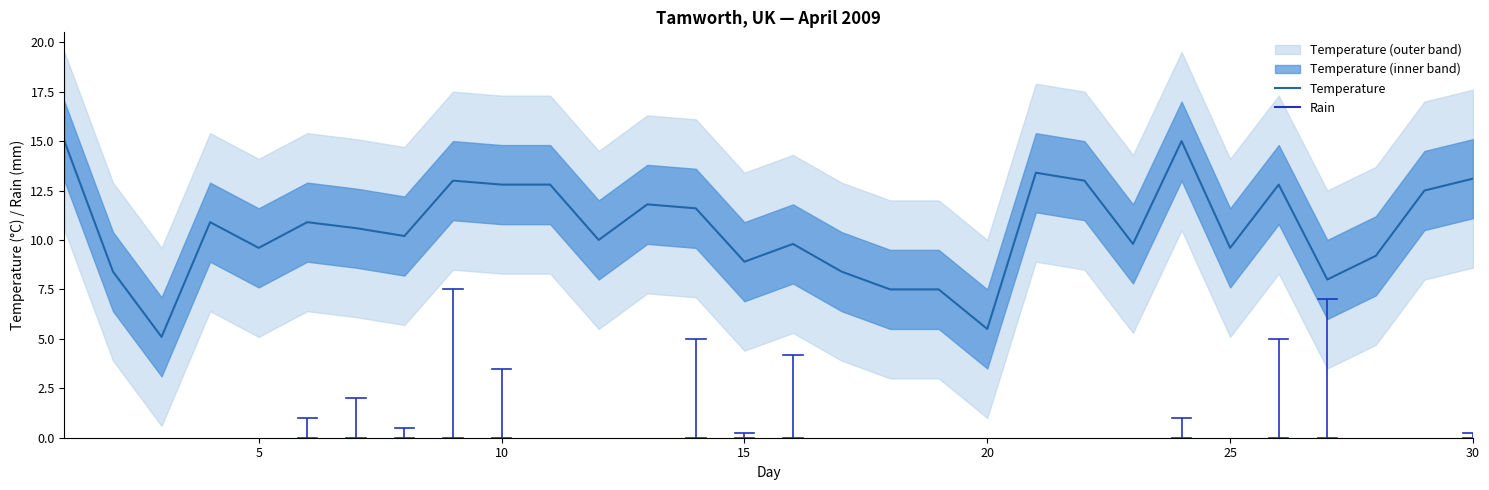

Is it true that Temperature equals 3.0 at 15?

False